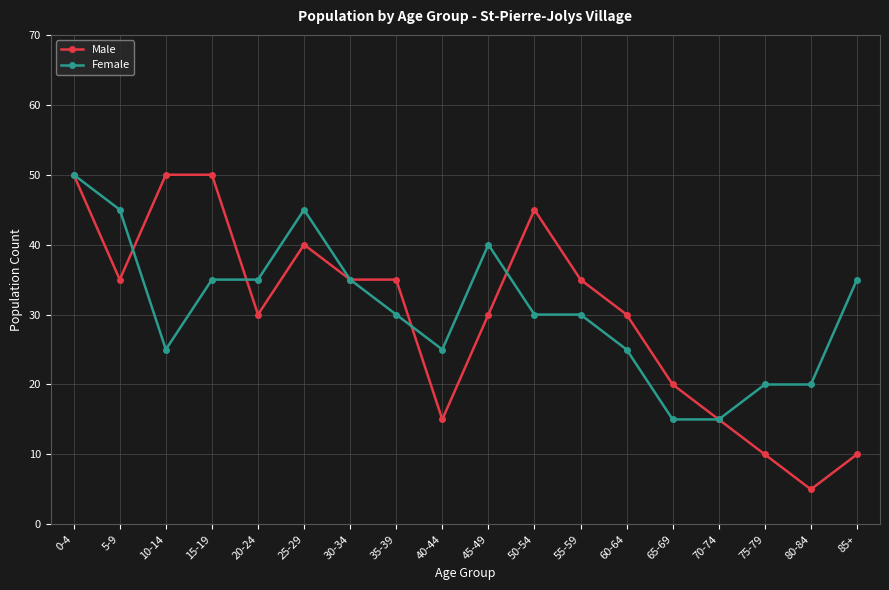

Rank the series by their average value, from highest to lowest.

Female, Male